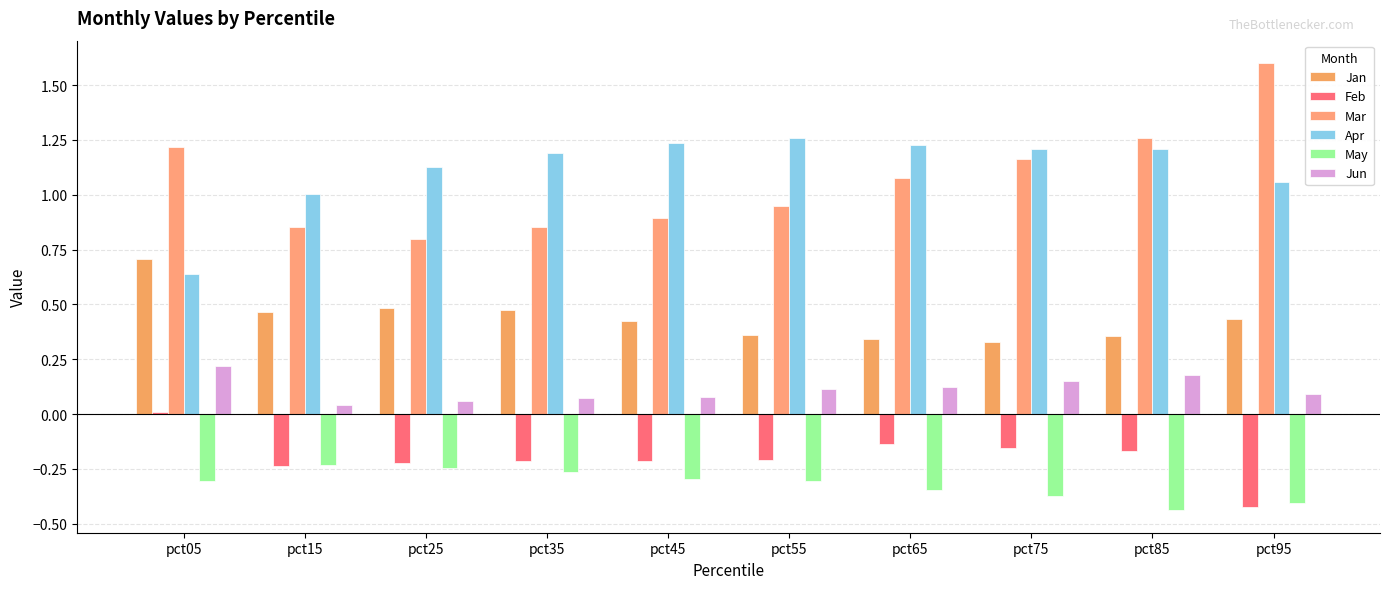

How many groups of bars are there?

10